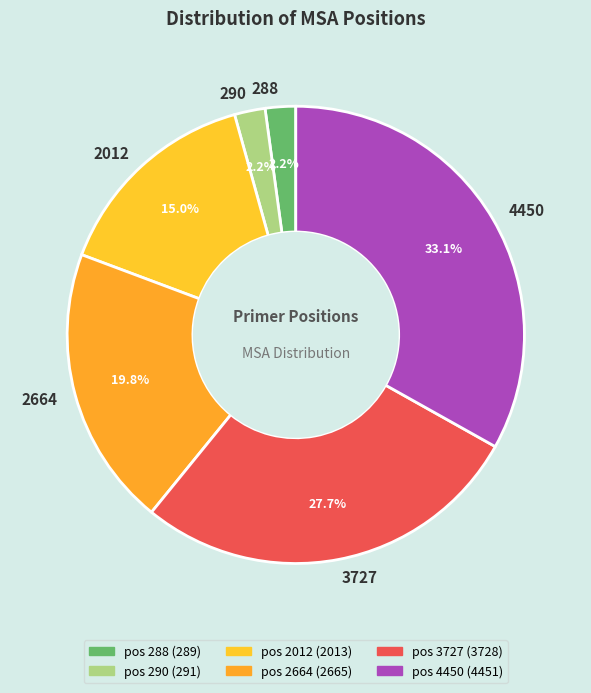

Do 3727 and 288 together represent more than half of the pie?

No